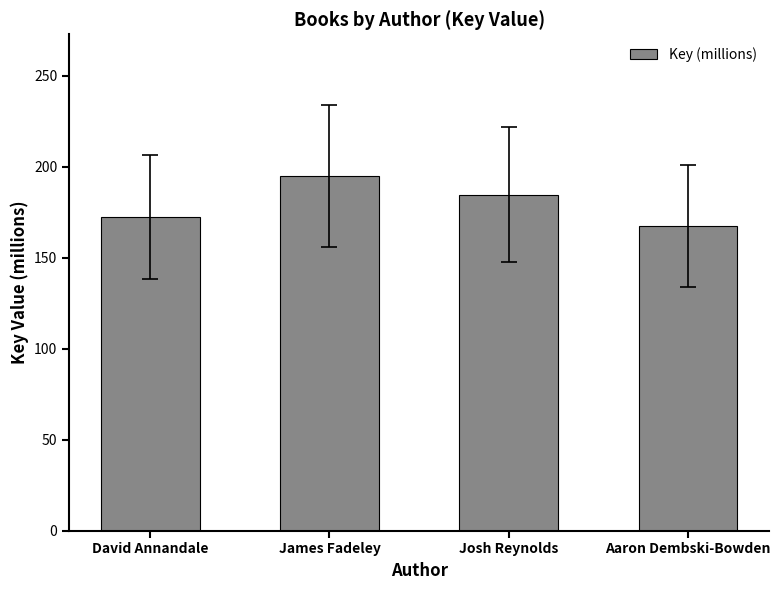

Reading right to left, transcribe all the data shown in this chart.

167.6	184.6	194.8	172.1